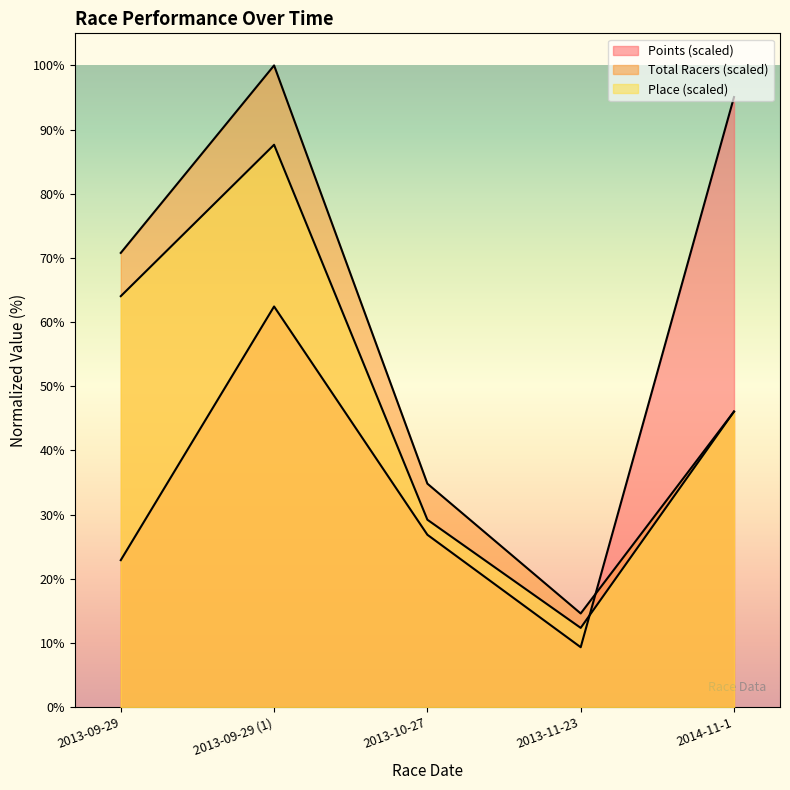

At 2013-10-27, list the series in order from smallest to largest.

Points, Place, Total Racers